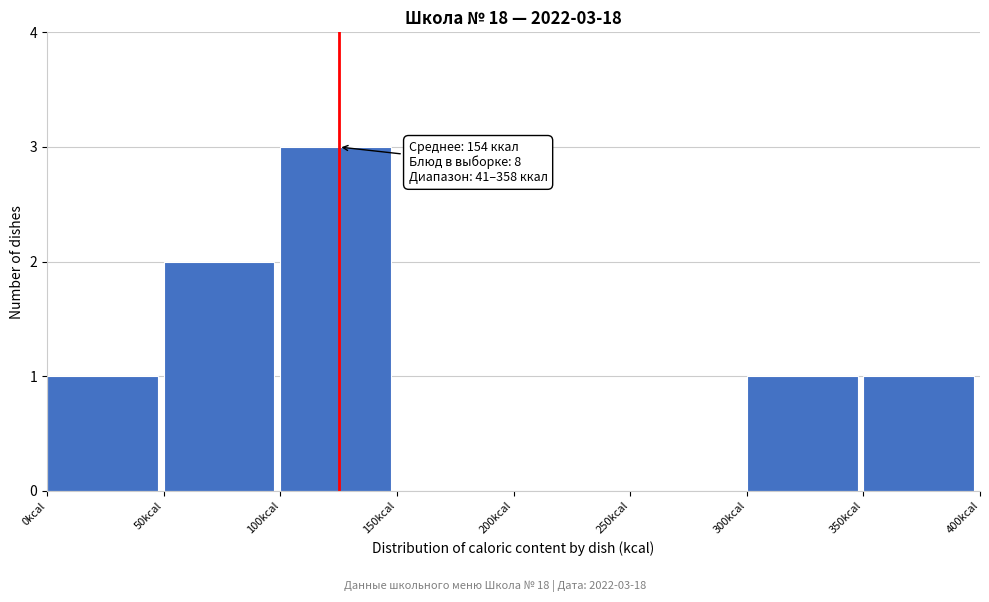

Over which range of the x-axis is the bar tallest?

100 to 150